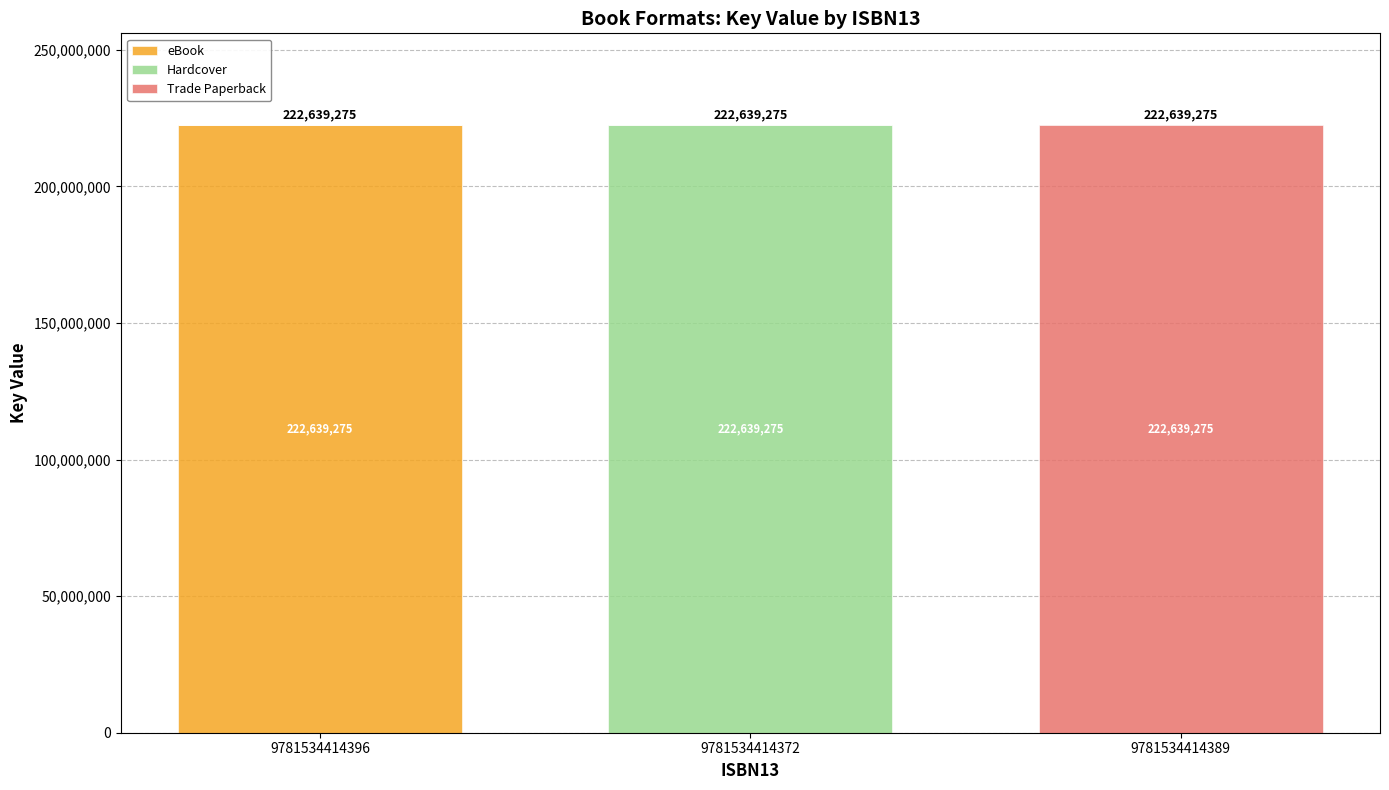

What are all the series names shown in the legend?

eBook, Hardcover, Trade Paperback